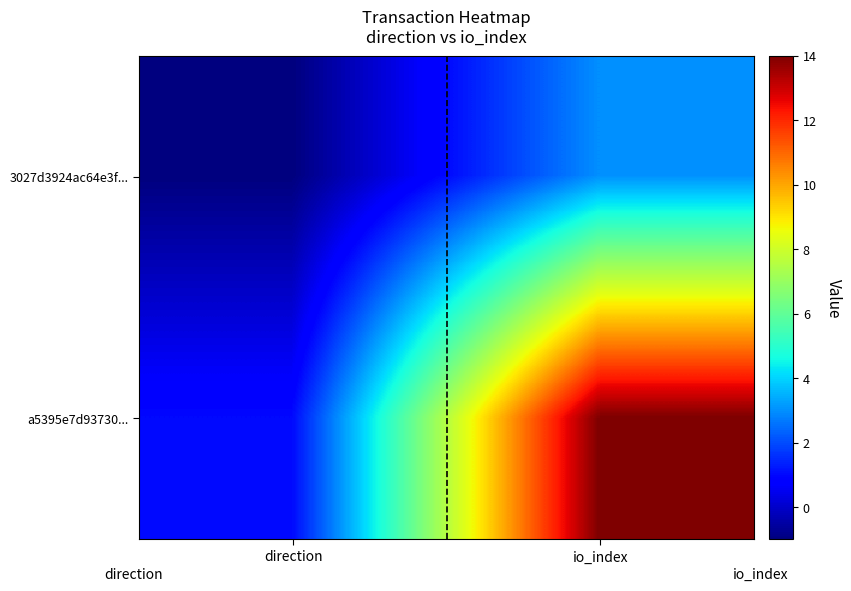

At which category is the sum across all series the highest?

io_index